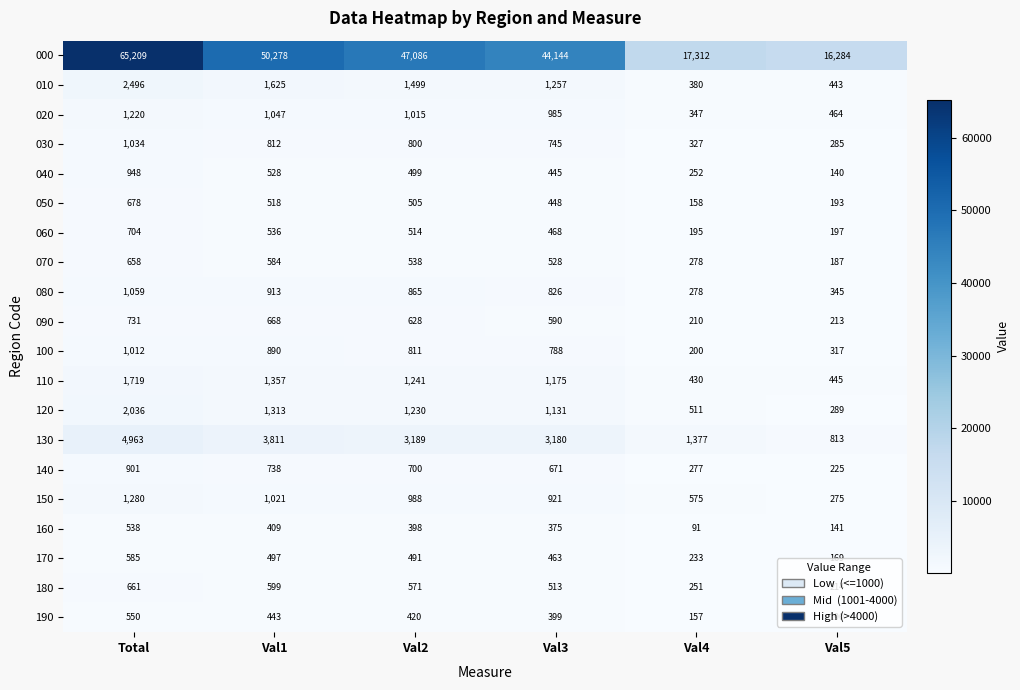

What is the difference between the highest and lowest values at Total?

64671